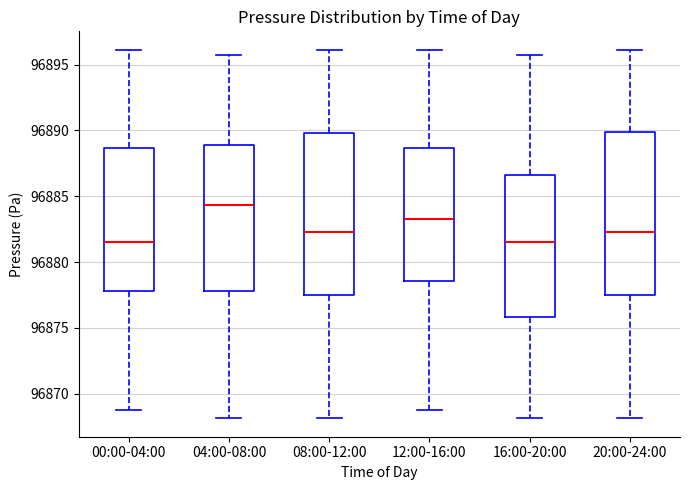

Reading left to right, read every box against the y-axis: the position of its median line, the range the box covers, and the ends of its whiskers. The values are not printed on the chart, so give them approximately, as read against the axis.

00:00-04:00: median 96881.5, box 96878.0 to 96888.5, whiskers 96869.0 to 96896.0
04:00-08:00: median 96884.5, box 96878.0 to 96889.0, whiskers 96868.0 to 96896.0
08:00-12:00: median 96882.5, box 96877.5 to 96890.0, whiskers 96868.0 to 96896.0
12:00-16:00: median 96883.5, box 96878.5 to 96888.5, whiskers 96869.0 to 96896.0
16:00-20:00: median 96881.5, box 96876.0 to 96886.5, whiskers 96868.0 to 96896.0
20:00-24:00: median 96882.5, box 96877.5 to 96890.0, whiskers 96868.0 to 96896.0